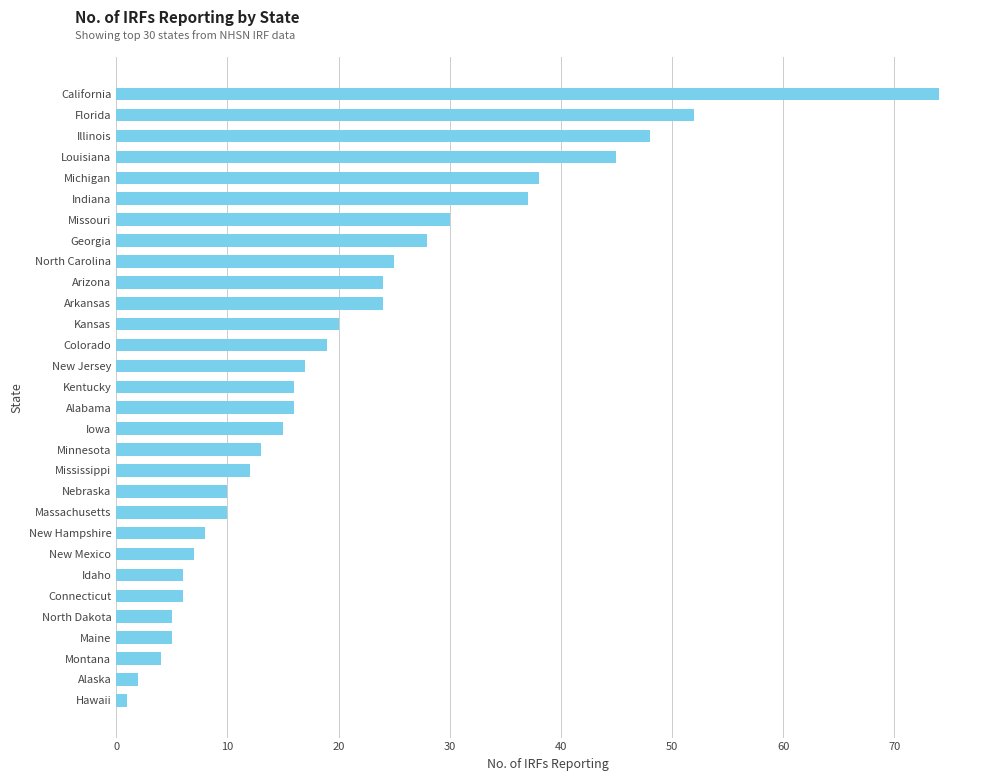

At which category does the chart reach its peak across all series?

California